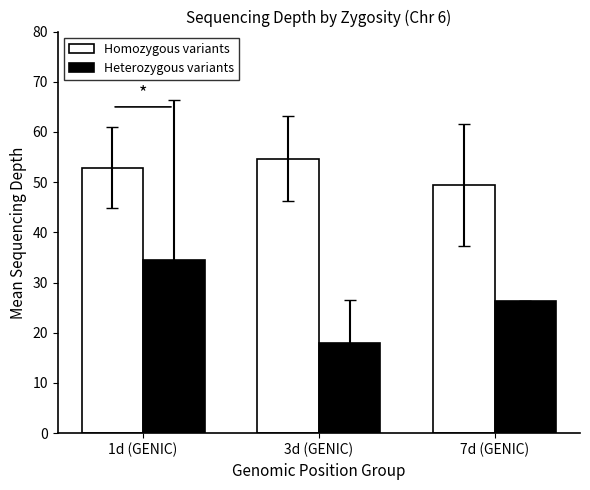

Count the number of categories in the chart.

3